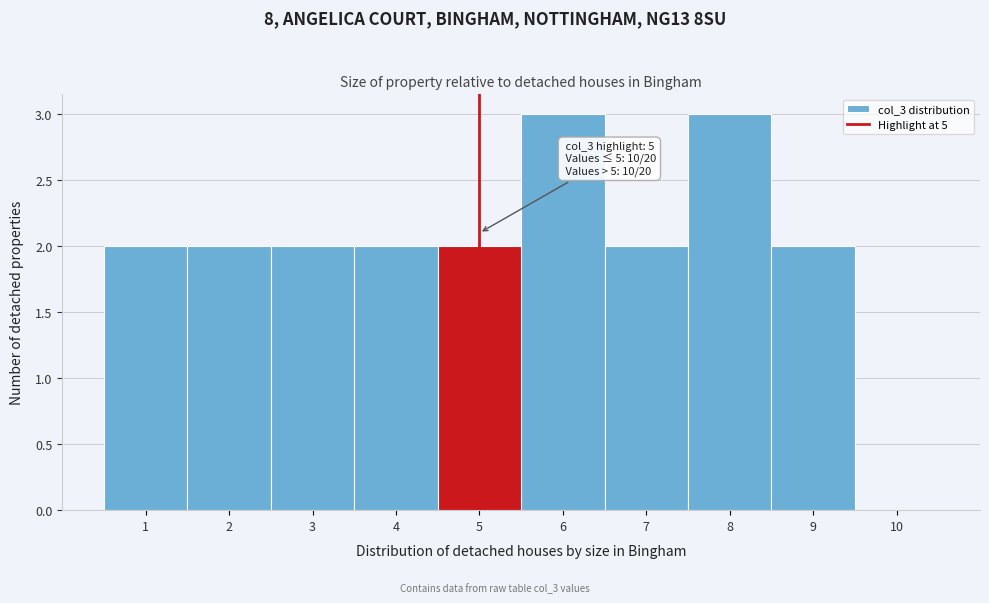

Reading right to left, transcribe all the data shown in this chart.

10=0	9=2	8=3	7=2	6=3	5=2	4=2	3=2	2=2	1=2